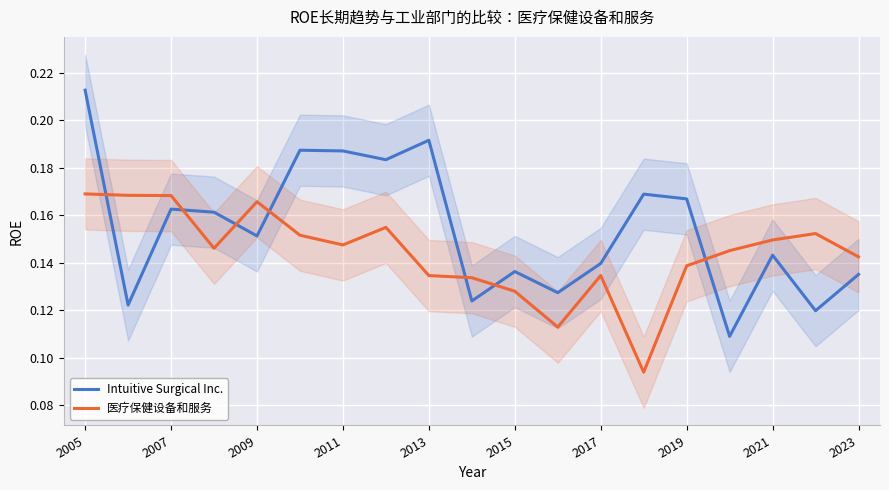

True or false: Intuitive Surgical Inc. and 医疗保健设备和服务 cross at least once.

True